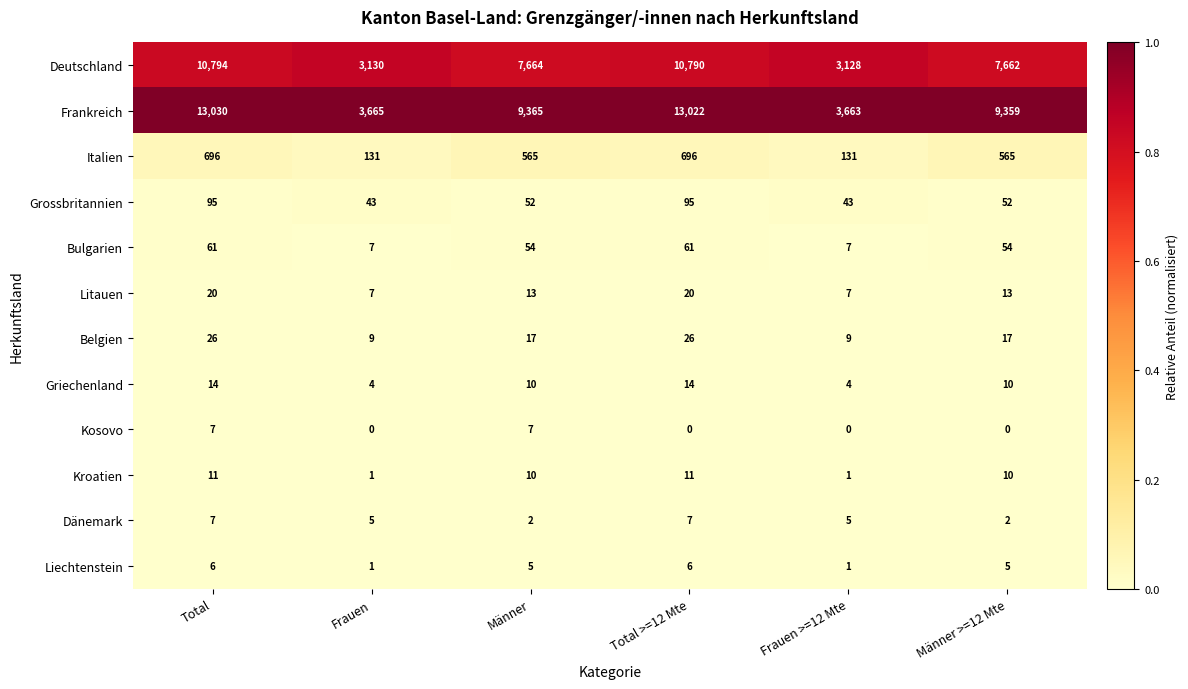

What is the greatest value displayed?

13030